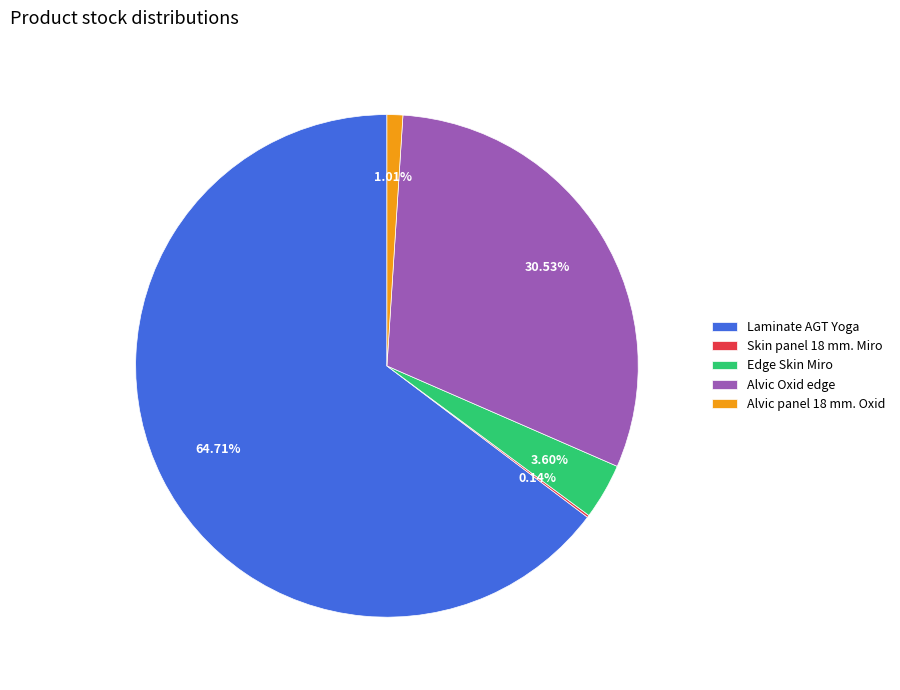

Between Edge Skin Miro and Alvic Oxid edge, which is larger?

Alvic Oxid edge